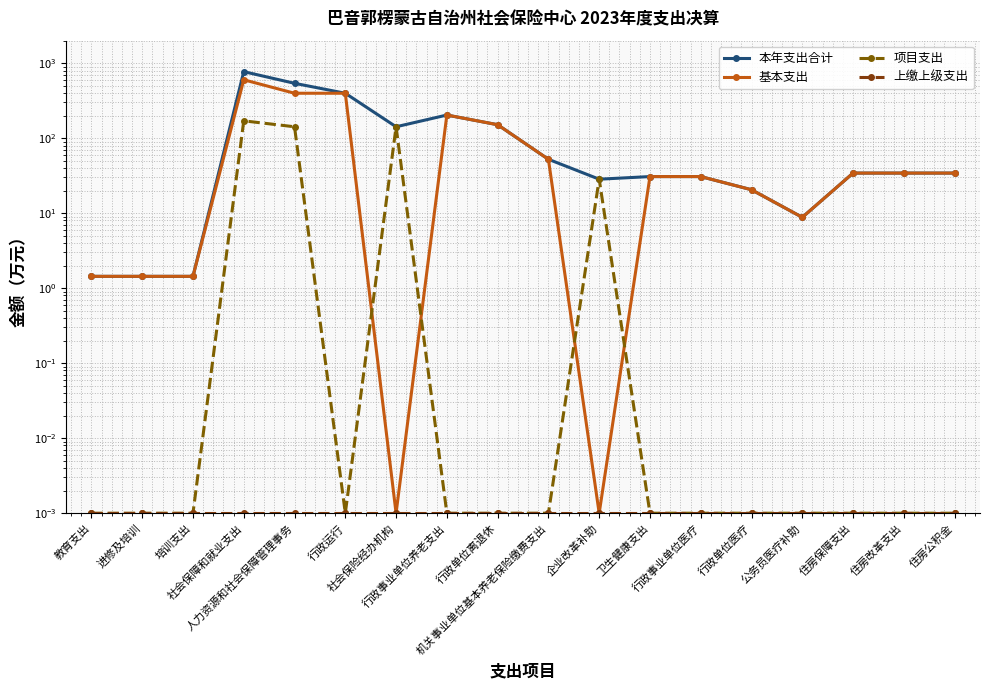

True or false: 上缴上级支出 has a value of 0.0 at 公务员医疗补助.

True